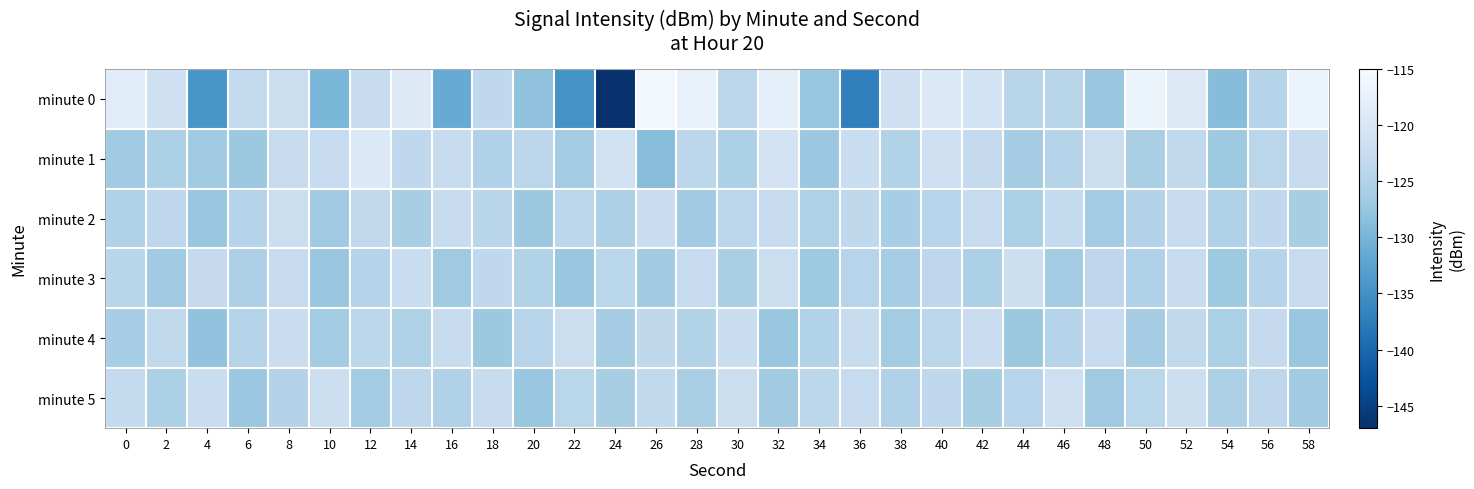

What is the spread (max minus min) of values at 46?

4.6